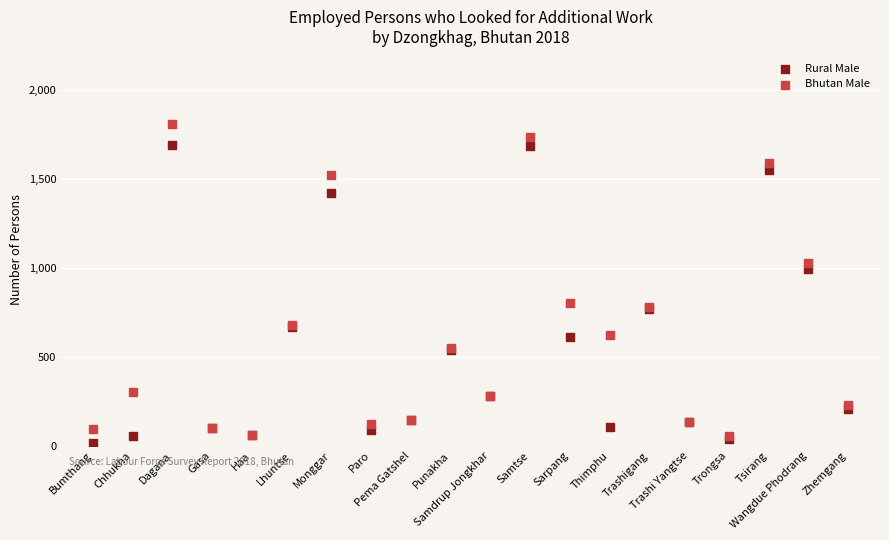

In the Bhutan Male series, what Y value is closest to 928?

1028